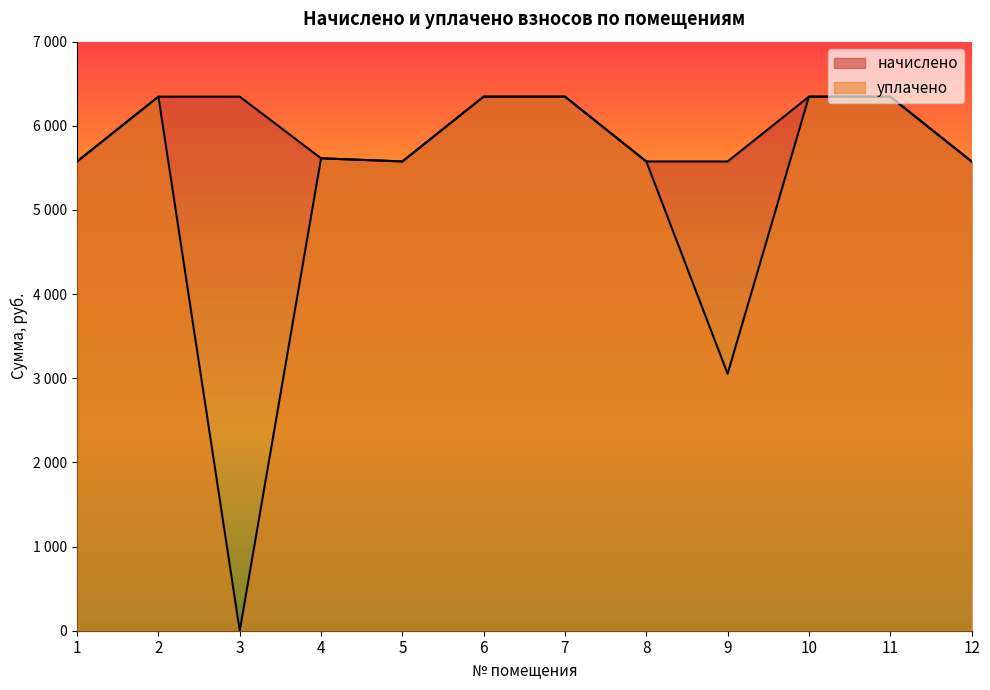

What are all the series names shown in the legend?

начислено, уплачено